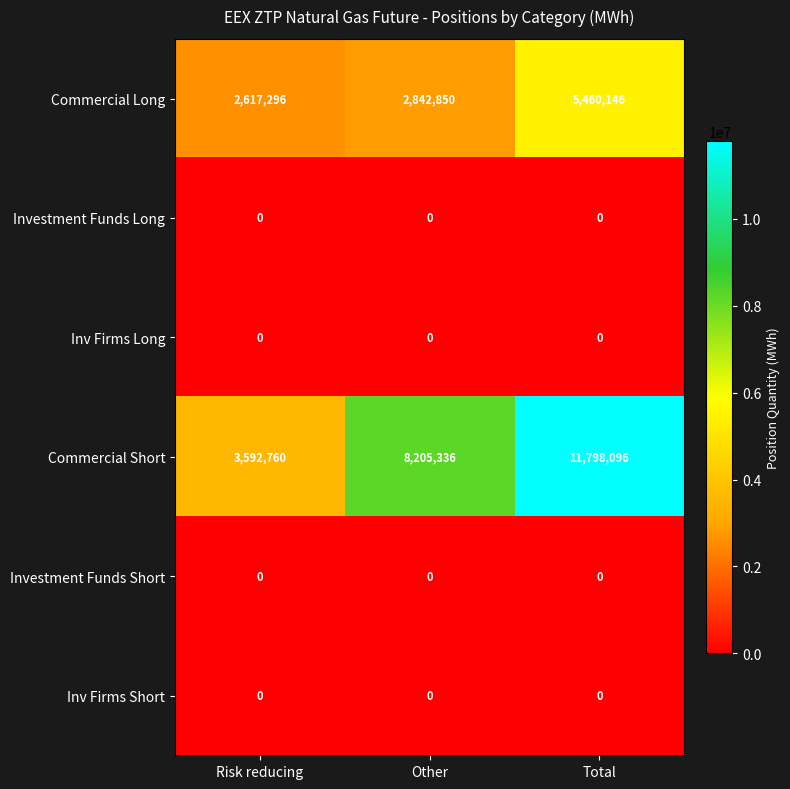

The value of Commercial Short at Total is 11798096. True or false?

True